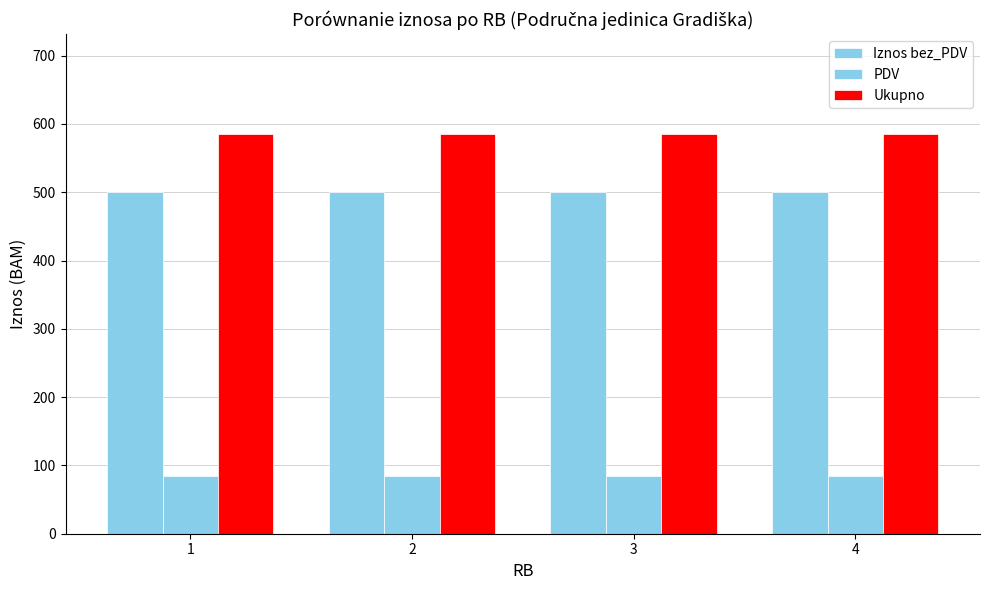

Count the number of data series in this chart.

3